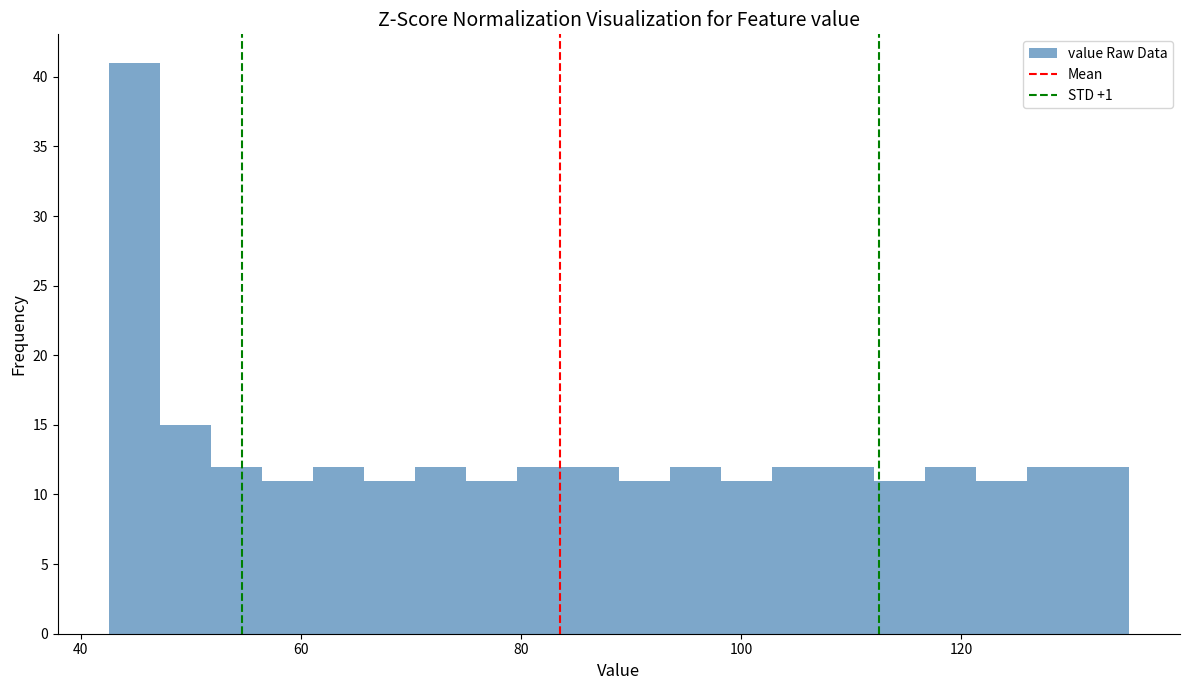

Read against the x-axis, roughly where is the centre of the tallest bar?

44